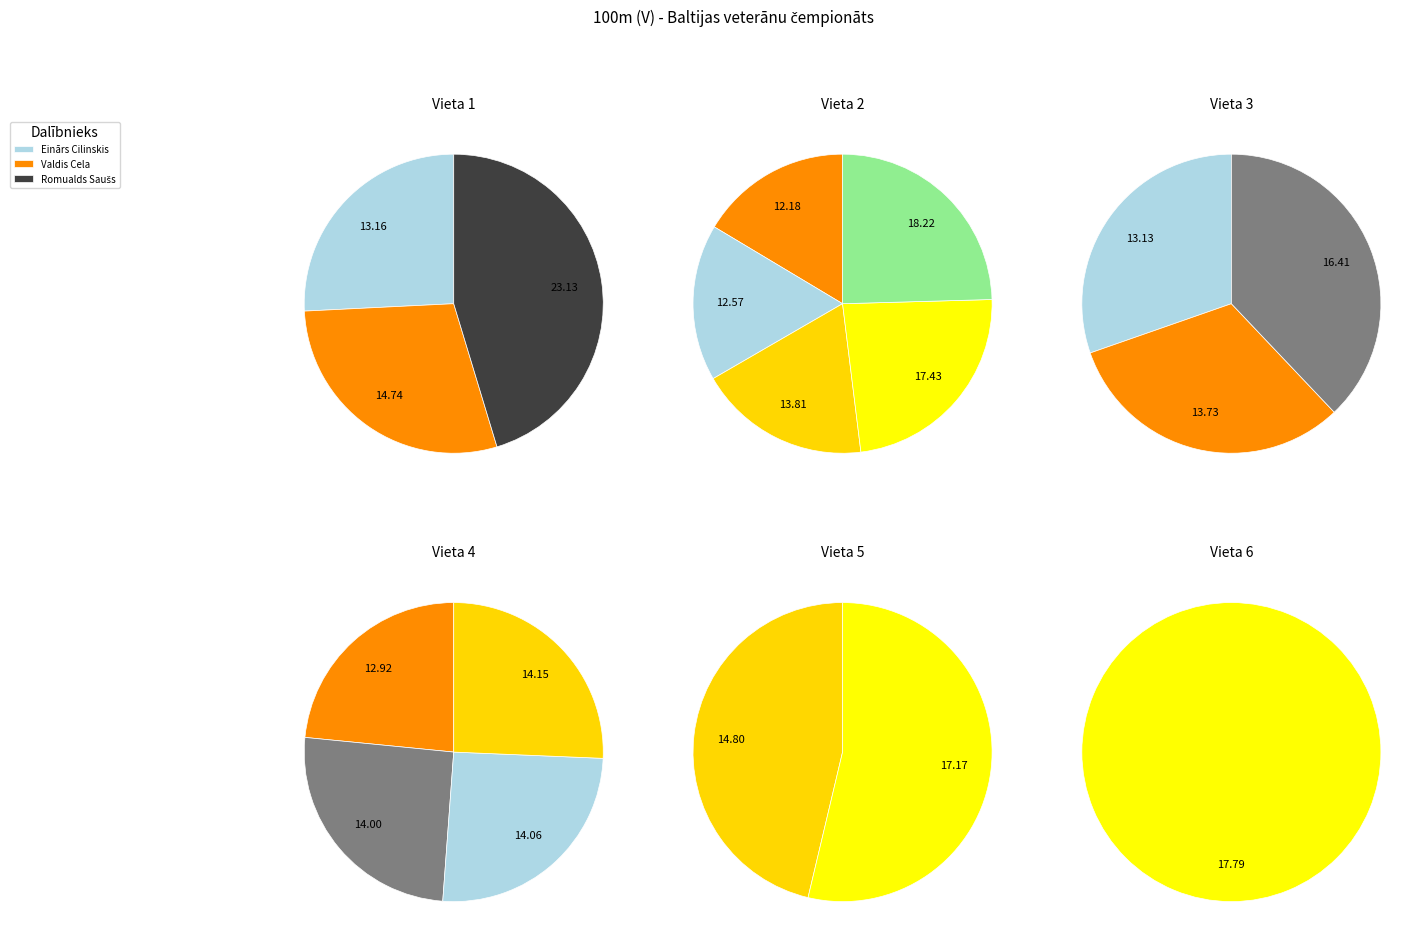

How many segments does this pie chart have?

18